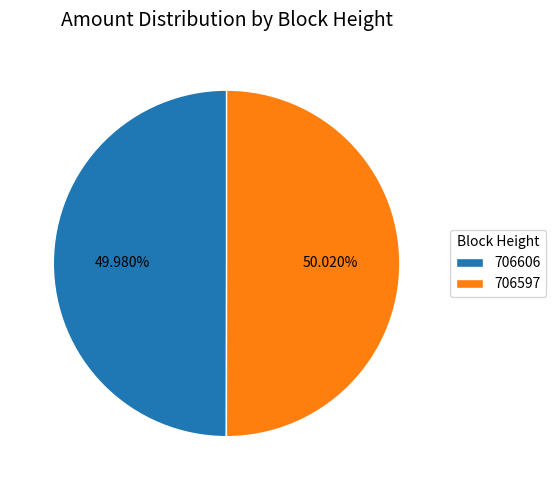

Is it true that 706597 is 50% of the pie?

True